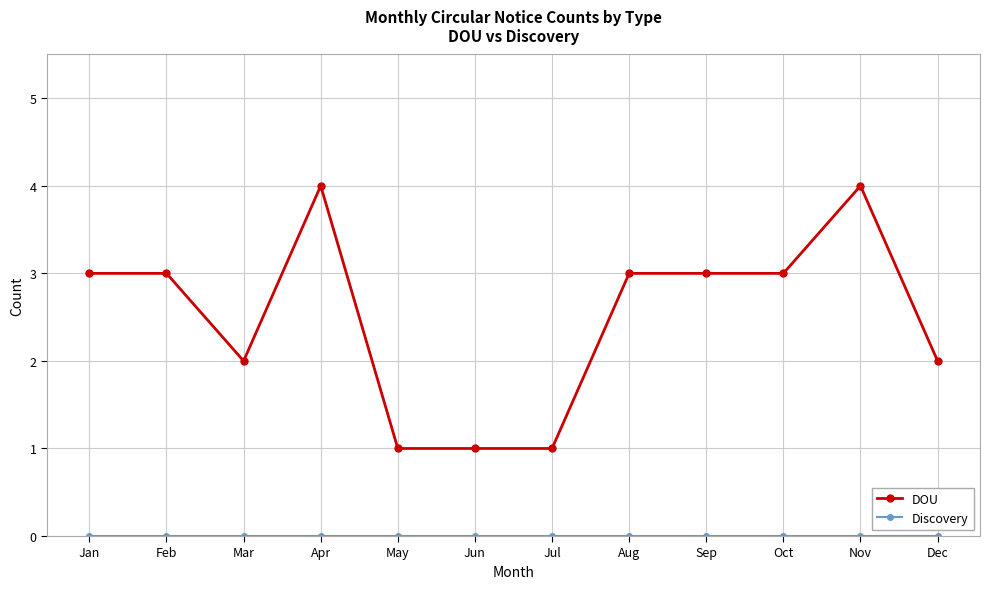

Is this an area chart (filled region under the line)?

No